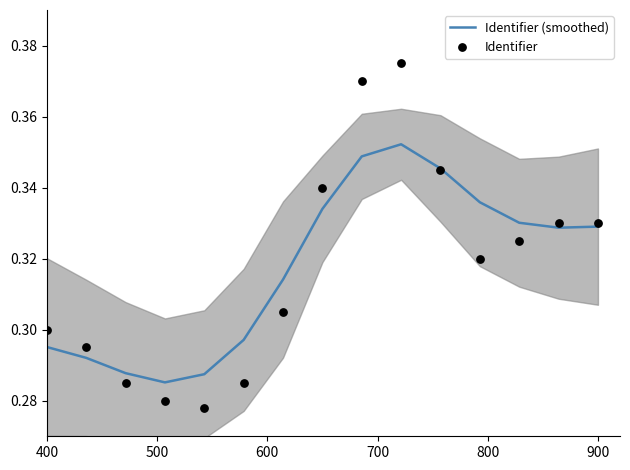

Which series has the largest total across all categories?

Identifier (smoothed)